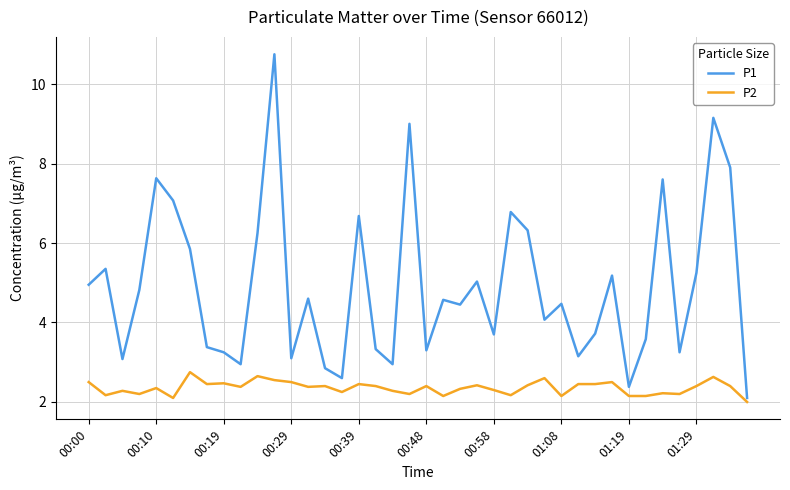

Which series has the widest spread of values?

P1